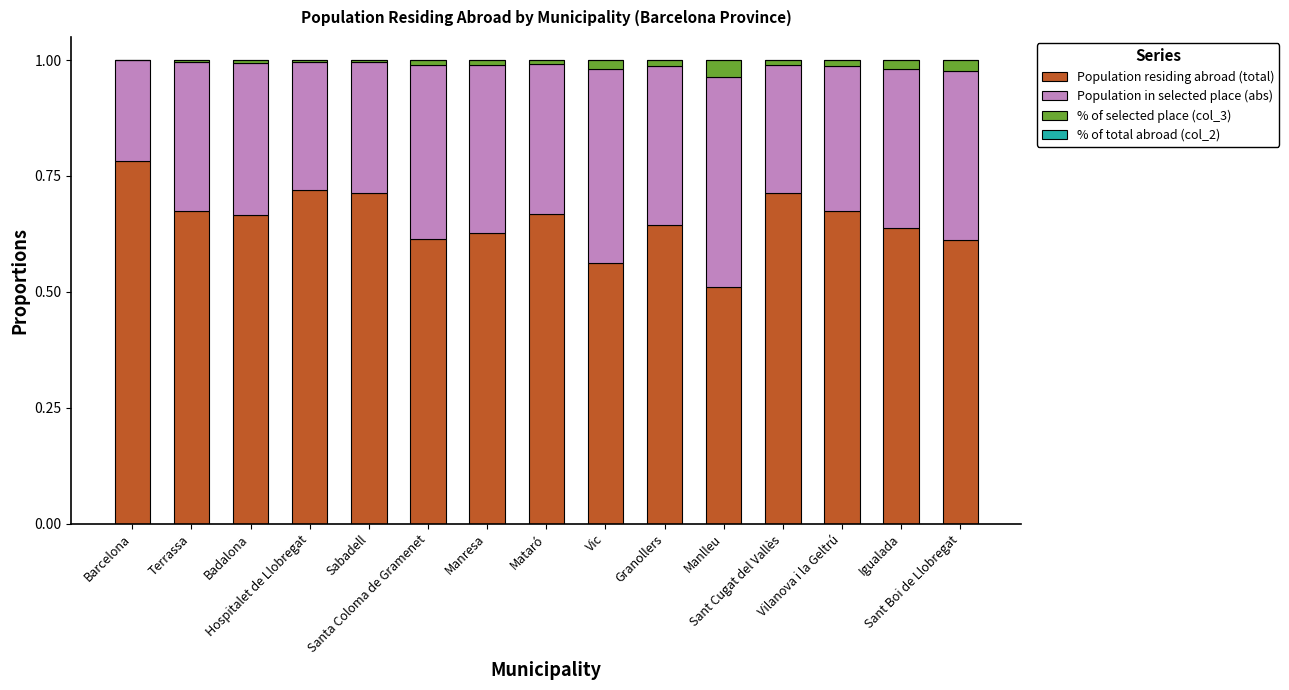

Does the chart contain stacked bars?

Yes